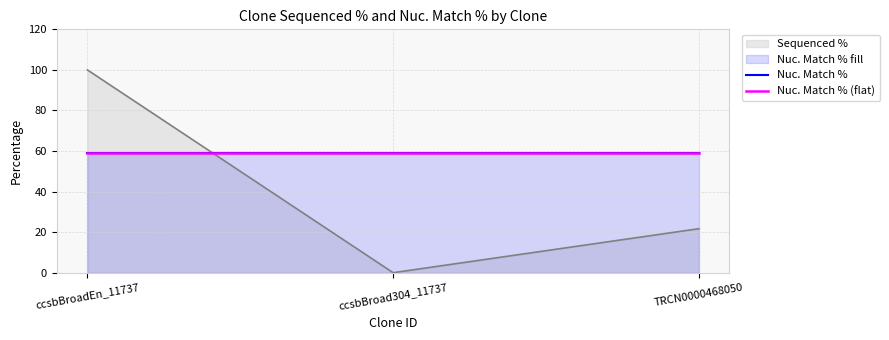

List the labels in order of value, largest first.

ccsbBroadEn_11737, TRCN0000468050, ccsbBroad304_11737